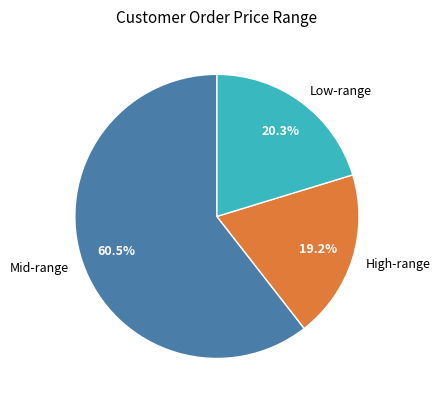

To the nearest percent, what is the difference between the largest and smallest slice percentages?

41%